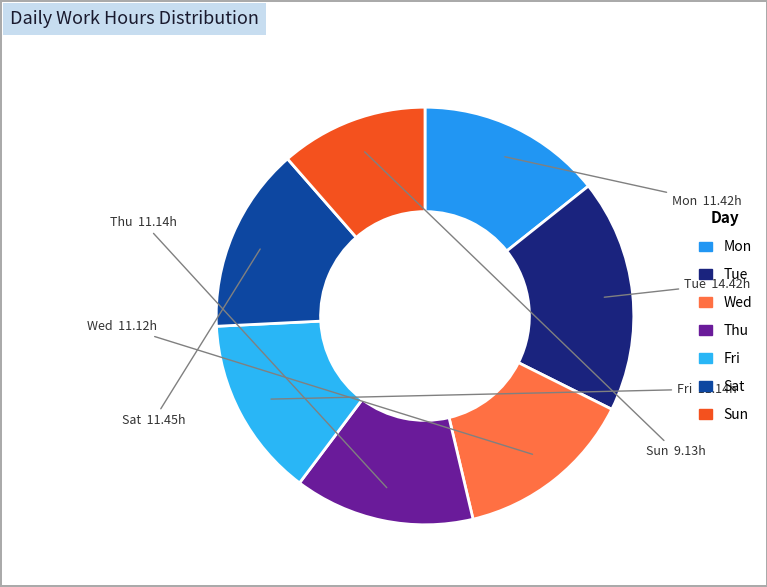

Which category has the smallest portion of the pie?

Sun